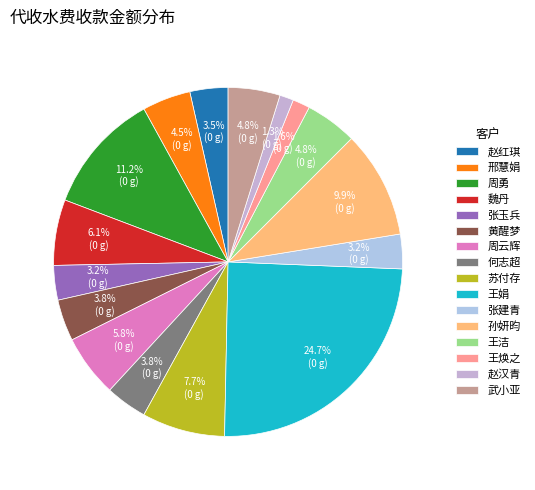

To the nearest percent, what is the average slice percentage?

6%